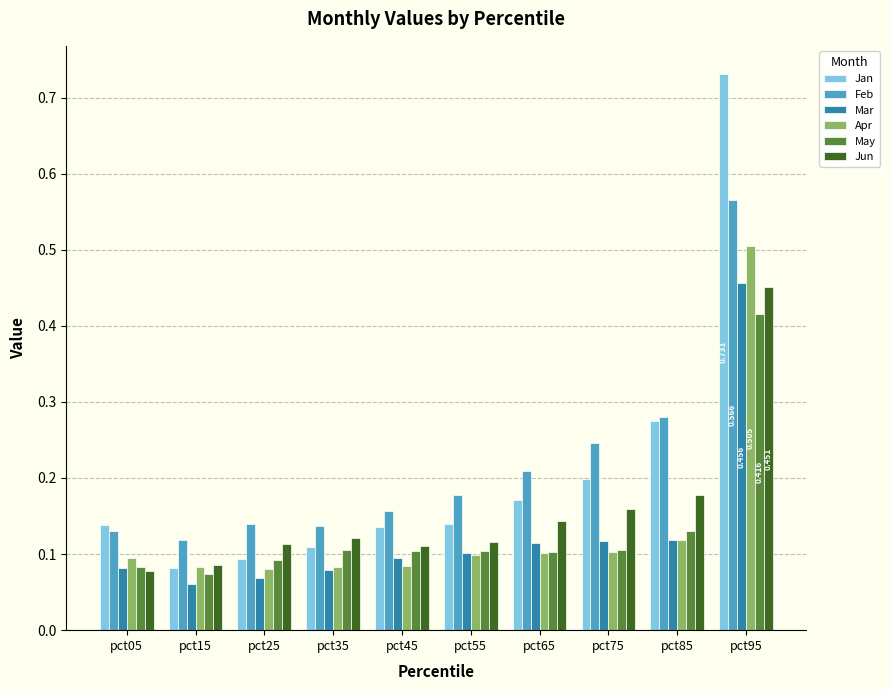

Which series has the largest range (max minus min)?

Jan